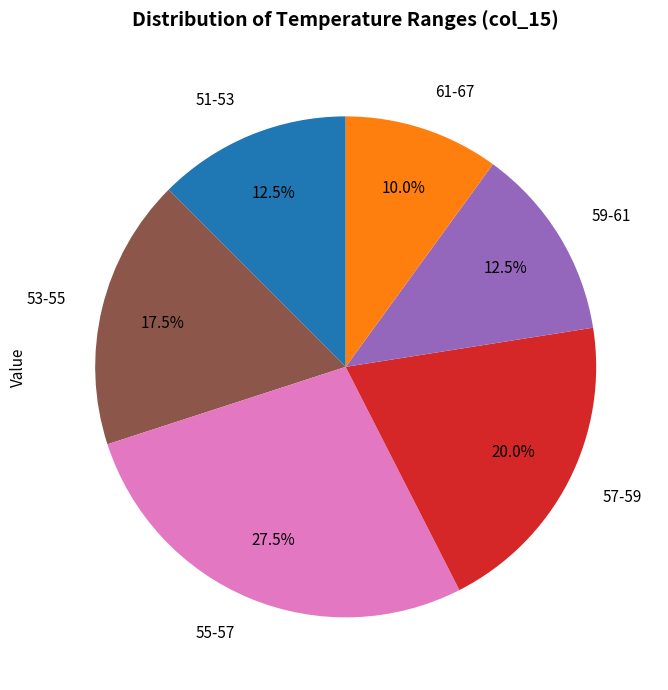

Is there a majority slice in this chart?

No